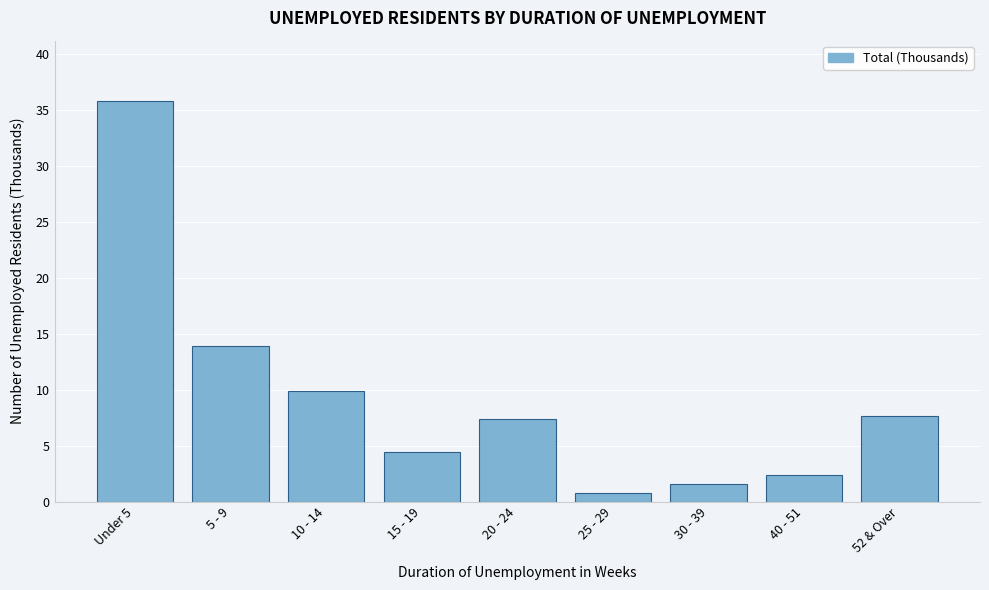

Reading right to left, what are all the values shown in this chart?

52 & Over=7.6	40 - 51=2.4	30 - 39=1.6	25 - 29=0.8	20 - 24=7.4	15 - 19=4.4	10 - 14=9.9	5 - 9=13.9	Under 5=35.8